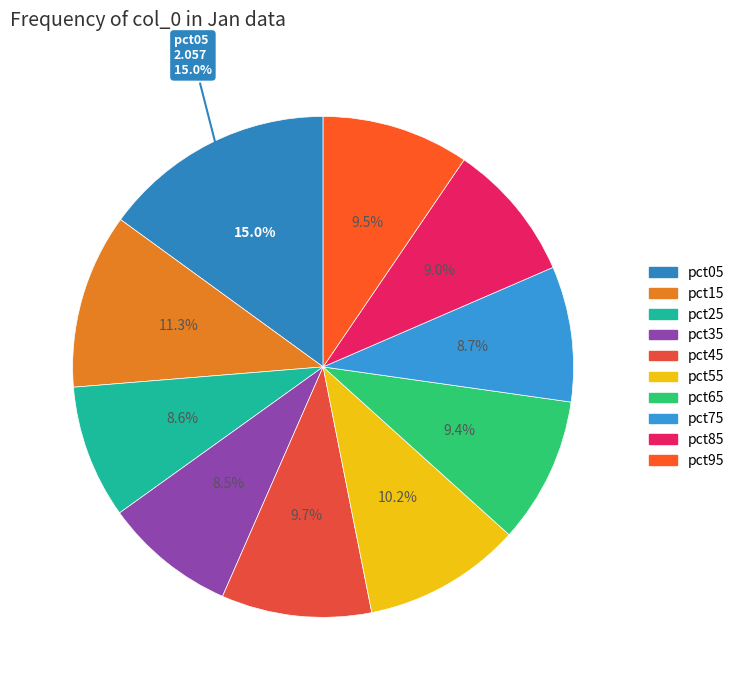

Is there a majority slice in this chart?

No